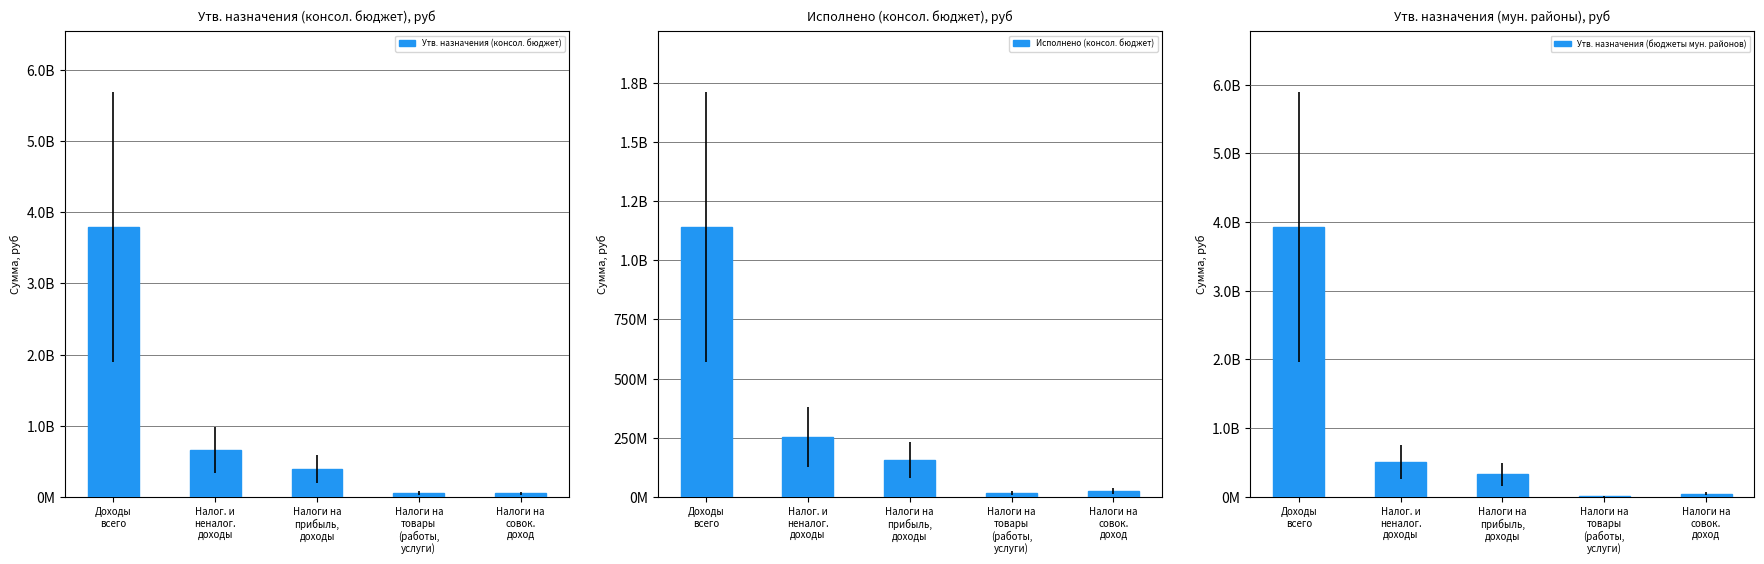

The Утв. назначения (консол. бюджет) series shows 396309340.0 at Налоги на
прибыль,
доходы. True or false?

True